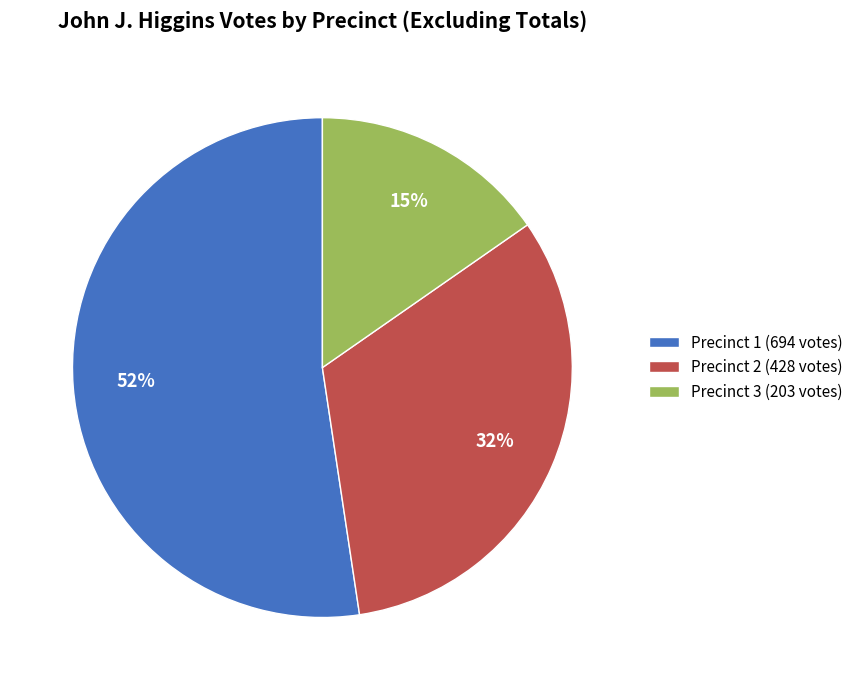

Is it true that Precinct 3 is 15% of the pie?

True